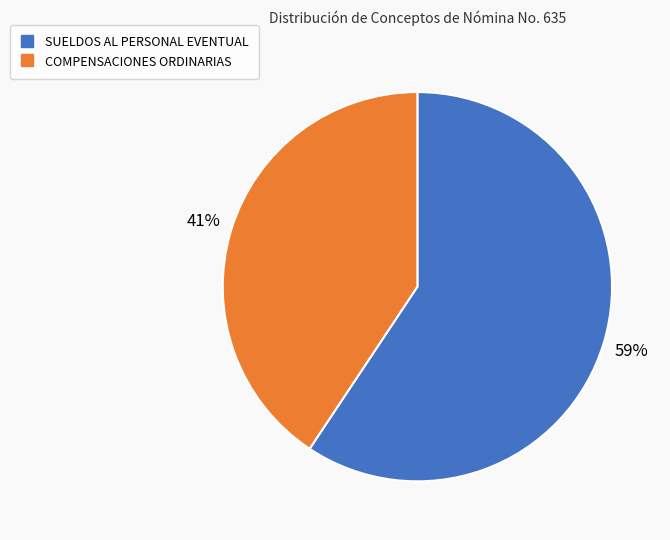

The SUELDOS AL PERSONAL EVENTUAL slice represents 74% of the pie. True or false?

False